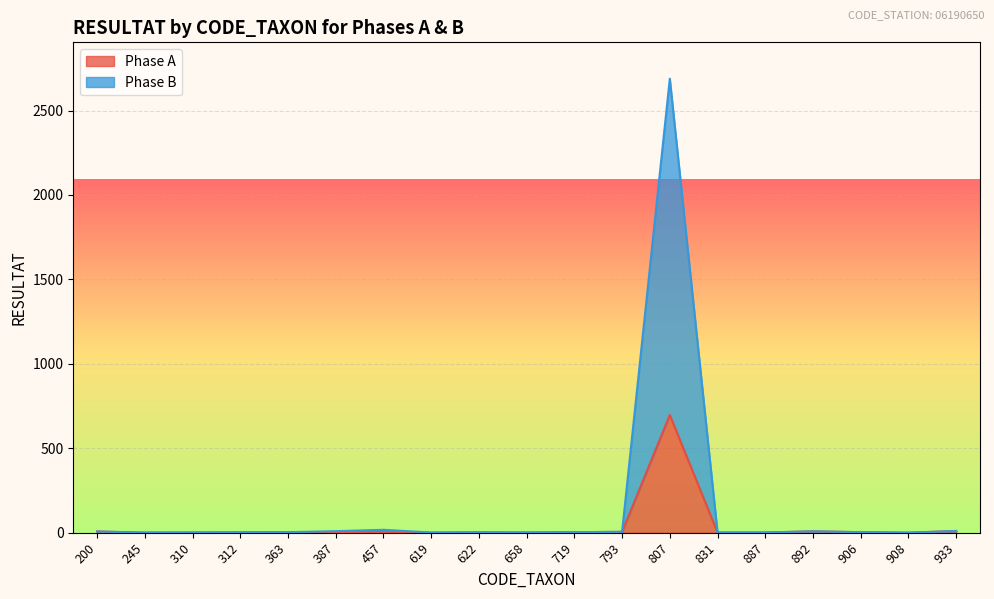

Which series has the largest total across all categories?

Phase B